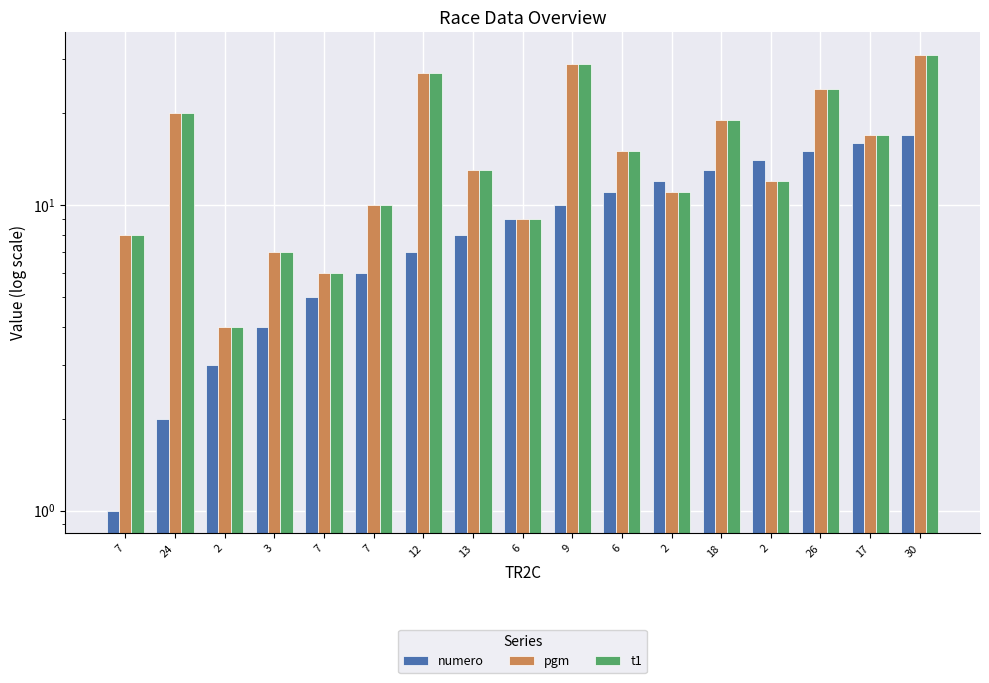

The t1 series shows 48 at 12. True or false?

False